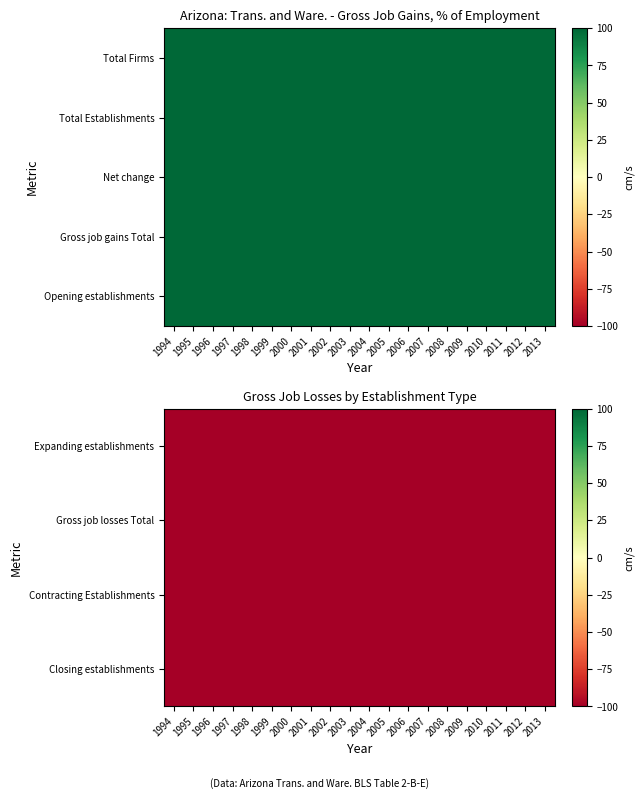

True or false: Contracting Establishments has a value of -100 at 1996.

True